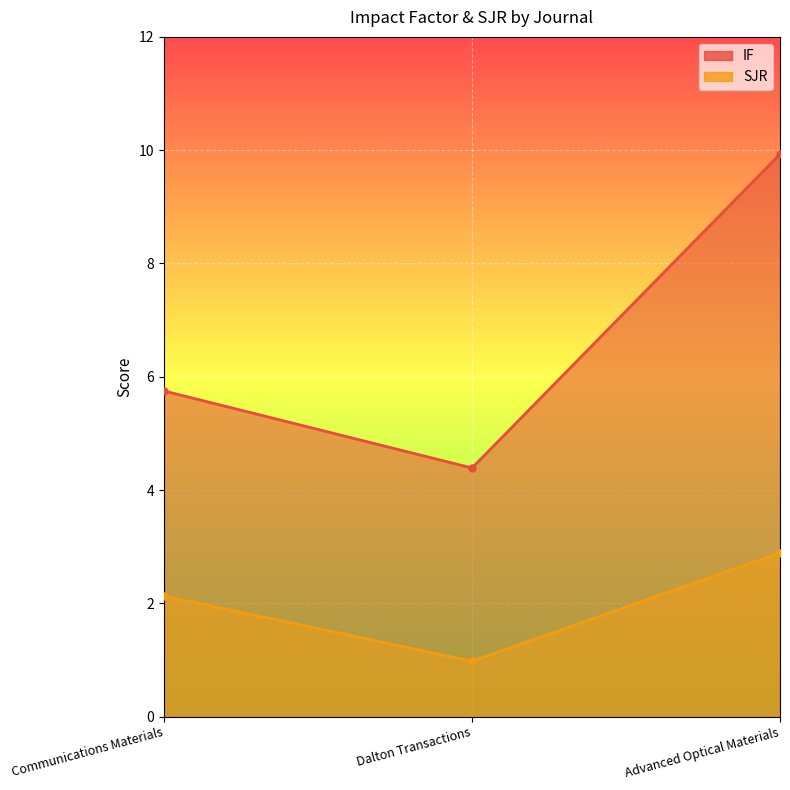

At which label is IF closest to 7?

Communications Materials